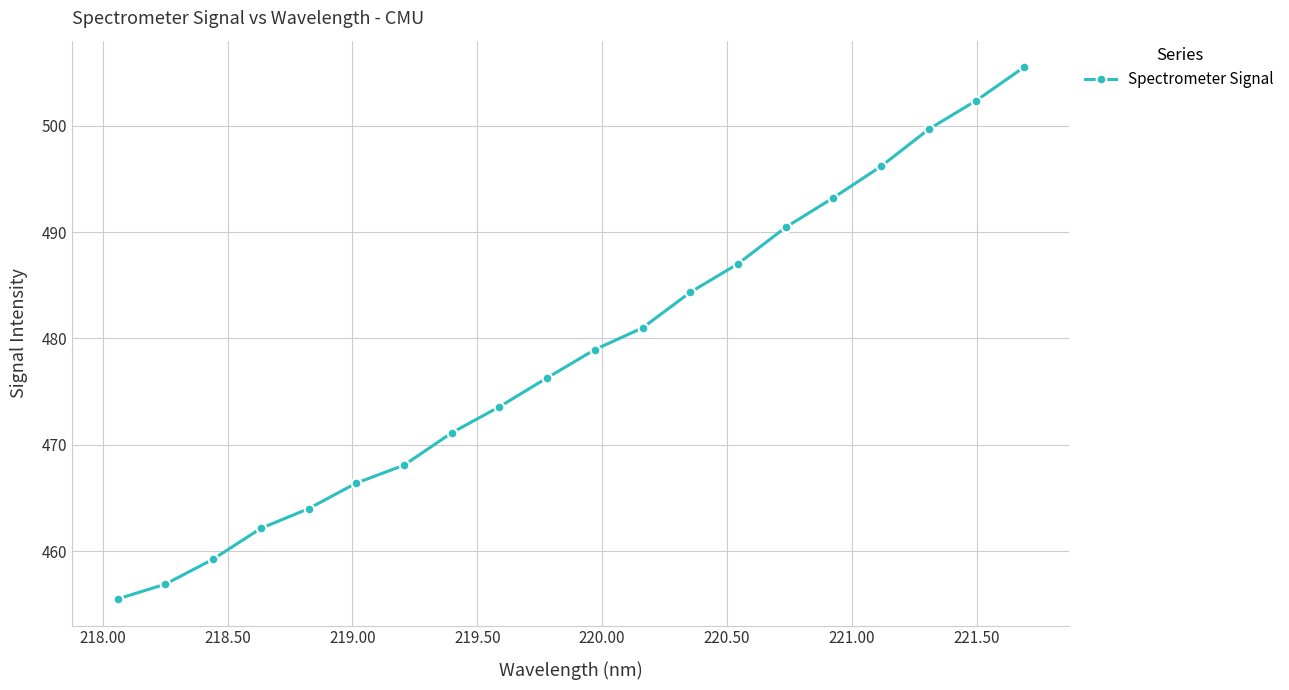

What is the greatest value displayed?

505.5